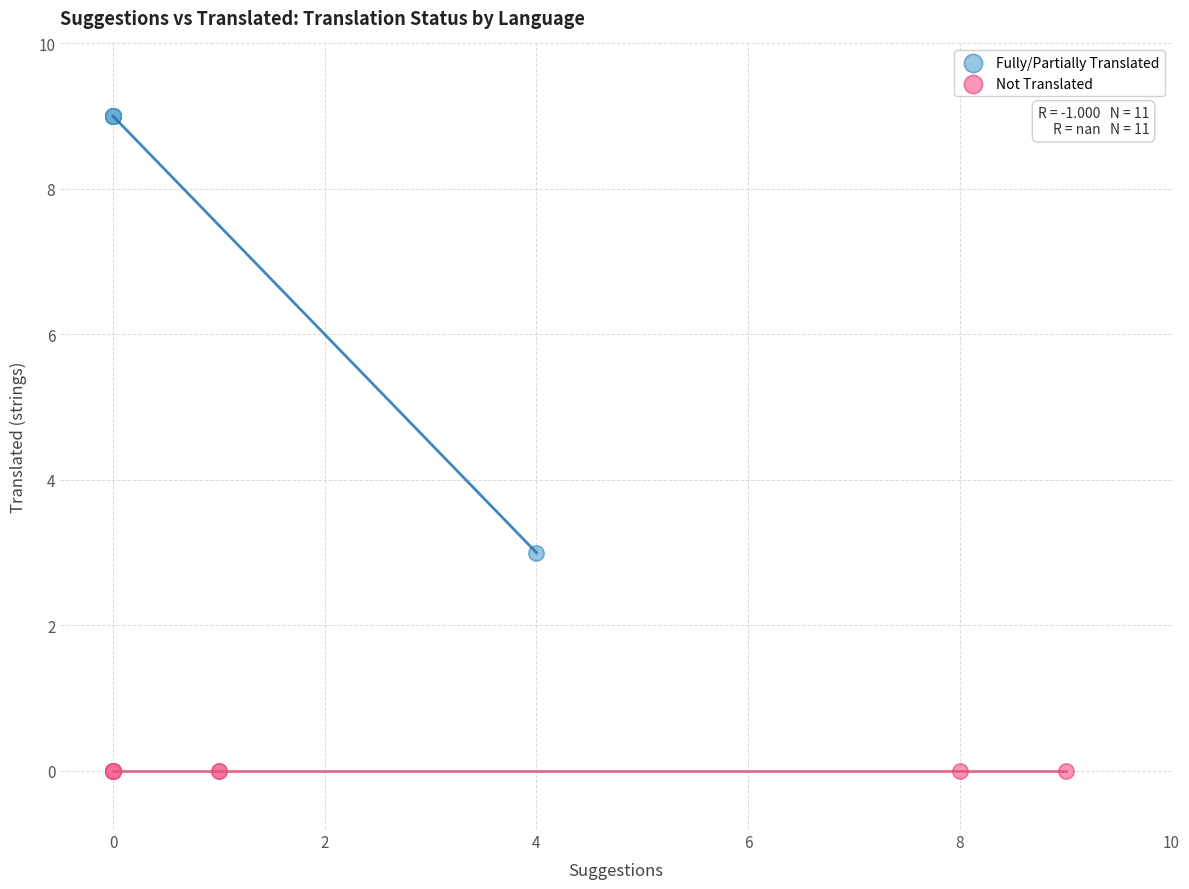

Which series contains the lowest Y value?

Not Translated